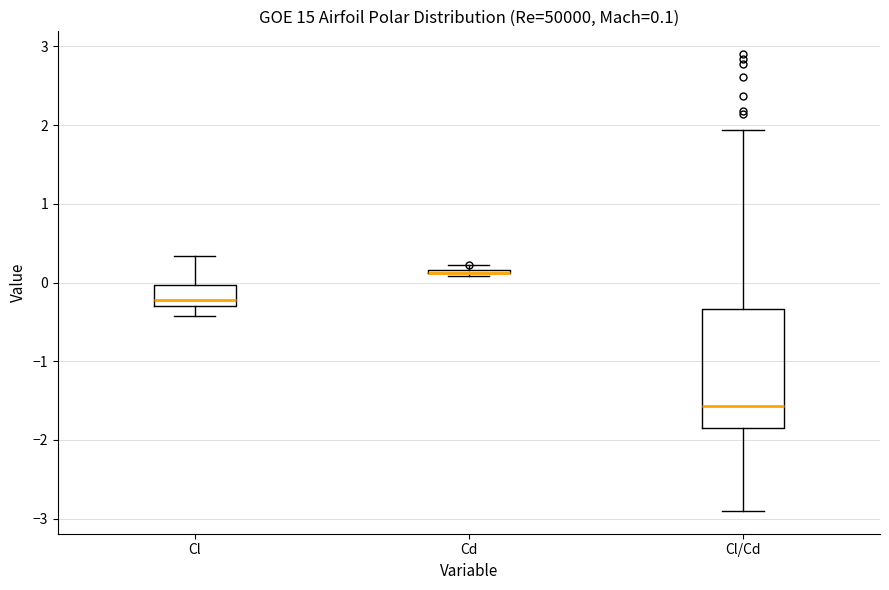

Which box is the tallest, from its lower edge to its upper edge?

Cl/Cd